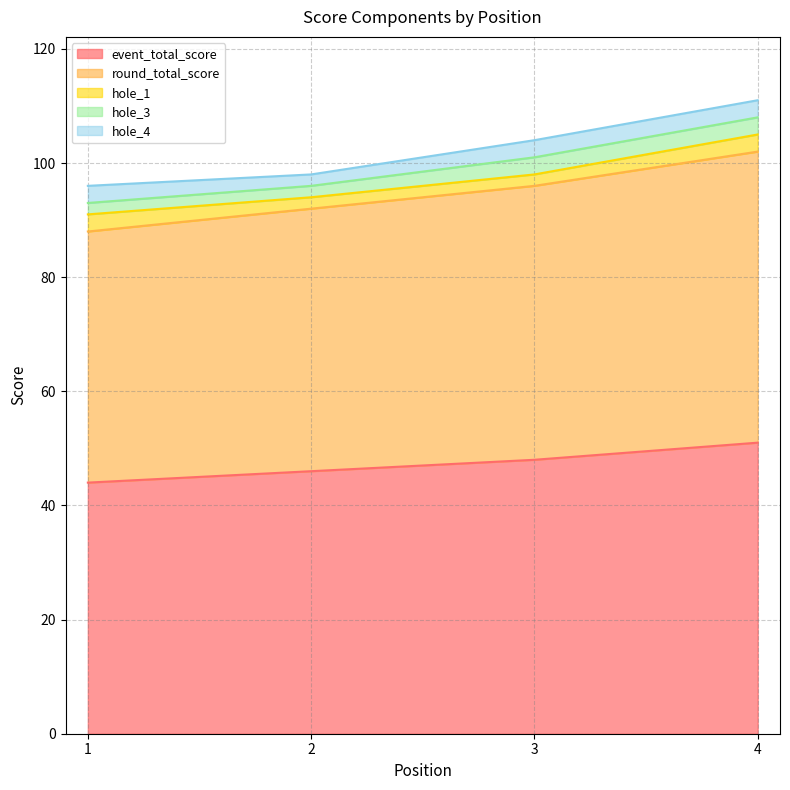

Reading left to right, extract all data points from this chart.

event_total_score: 44	46	48	51
round_total_score: 44	46	48	51
hole_1: 3	2	2	3
hole_3: 2	2	3	3
hole_4: 3	2	3	3